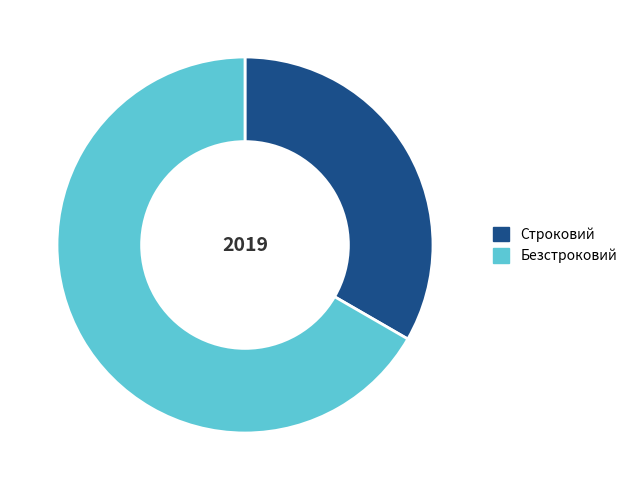

Which slice is the smallest?

Строковий